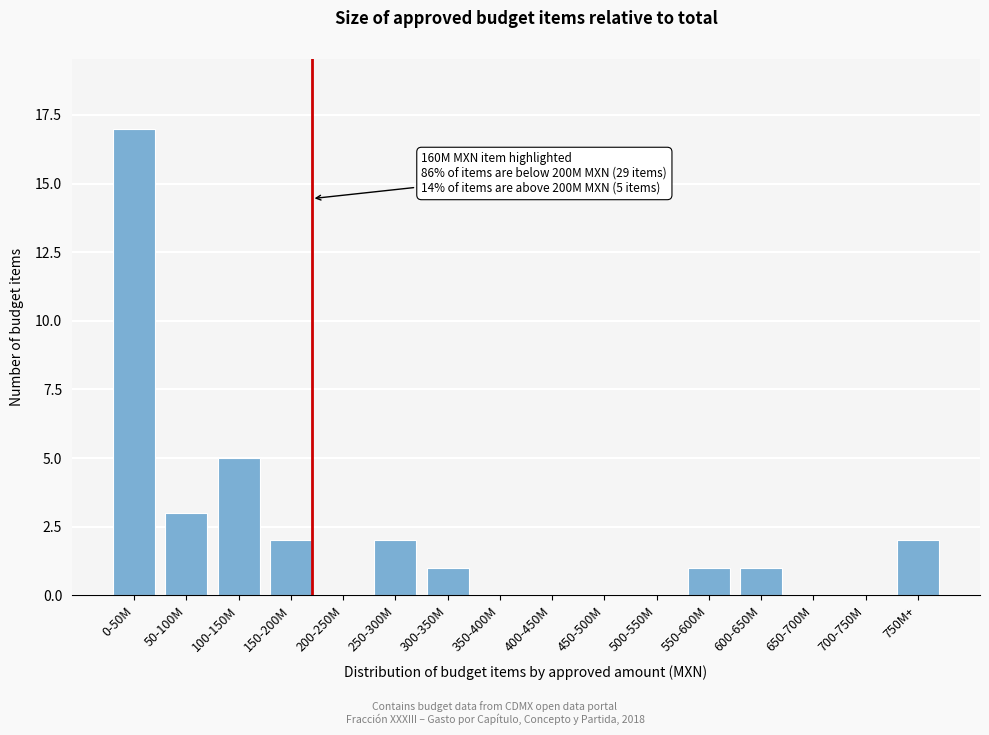

Reading left to right, what are all the values shown in this chart?

0-50M=17	50-100M=3	100-150M=5	150-200M=2	200-250M=0	250-300M=2	300-350M=1	350-400M=0	400-450M=0	450-500M=0	500-550M=0	550-600M=1	600-650M=1	650-700M=0	700-750M=0	750M+=2